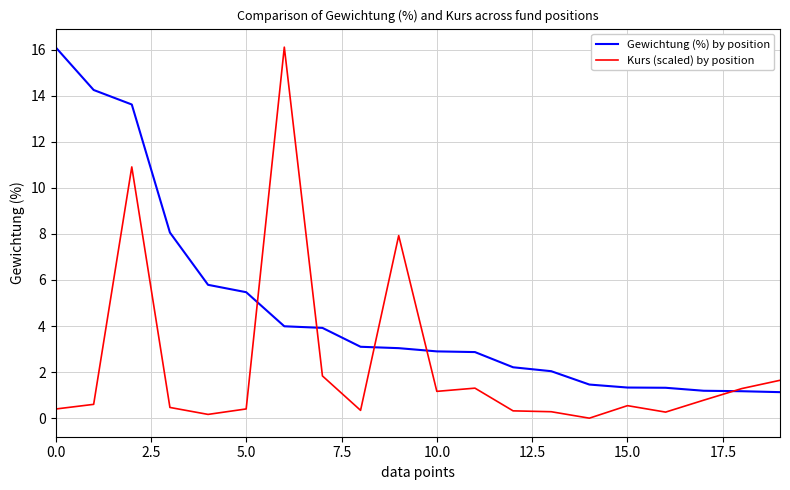

Which series has the largest total across all categories?

Gewichtung (%) by position